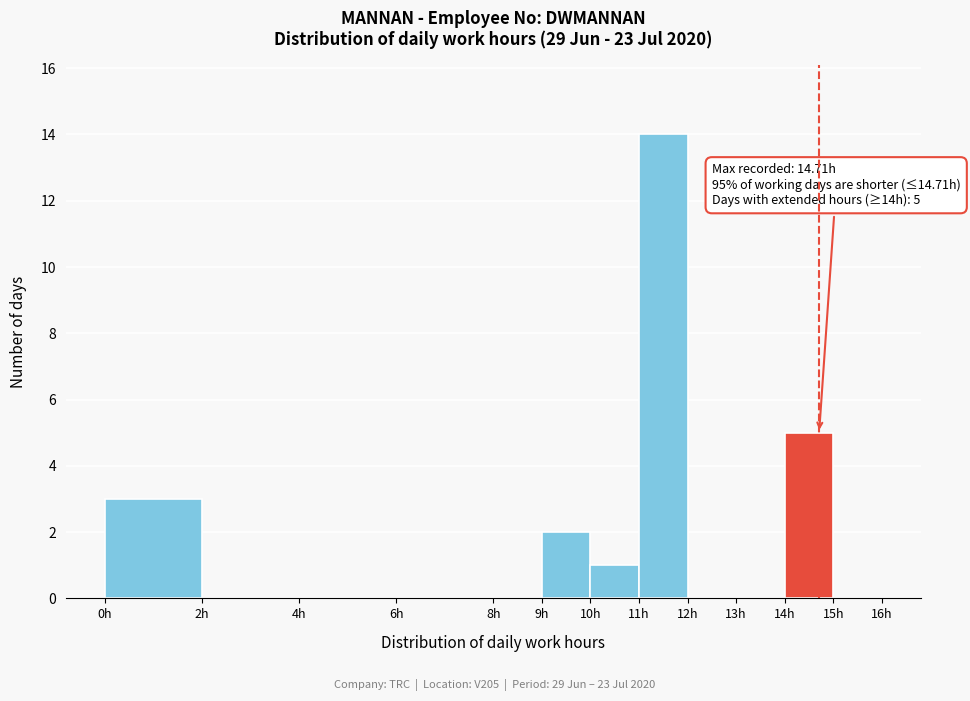

Which range on the x-axis has the tallest bar?

11 to 12